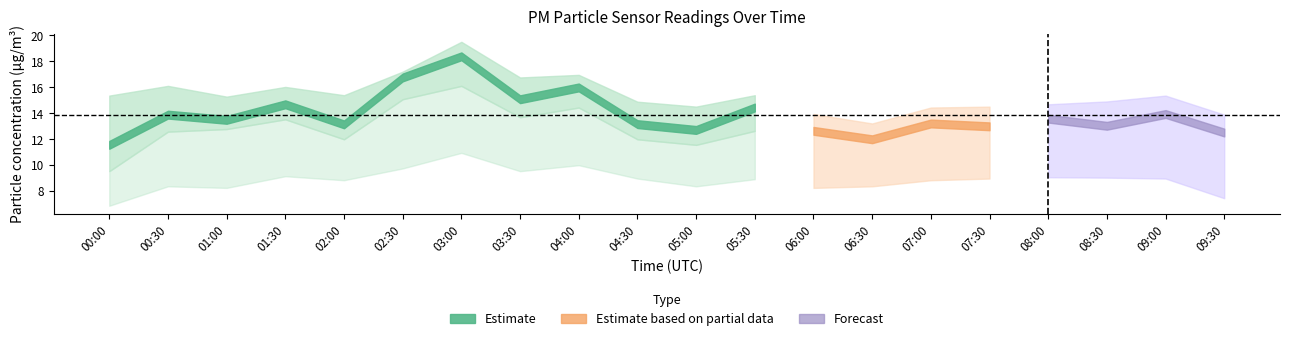

What is the difference between the maximum and second lowest values in the P2_upper series?

3.2